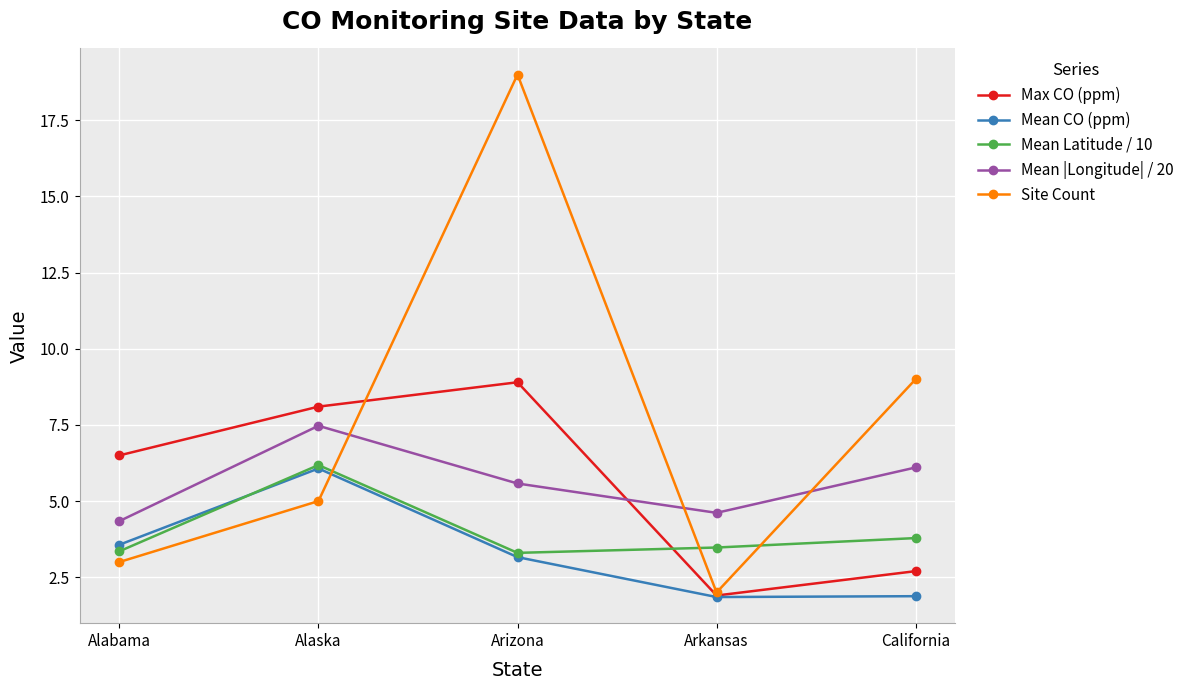

How many data points in Max CO (ppm) are less than 6?

2